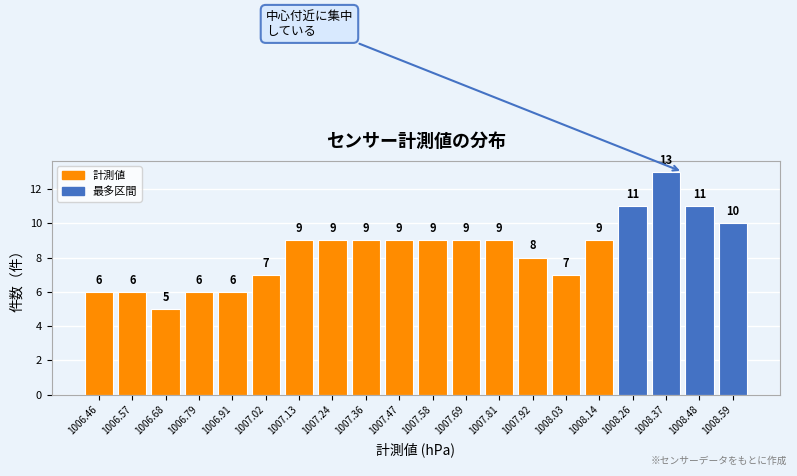

What is the height of the bar covering 1006.86 to 1006.96 on the x-axis? The bar edges are not printed on the chart, so give them approximately, as read against the axis.

6